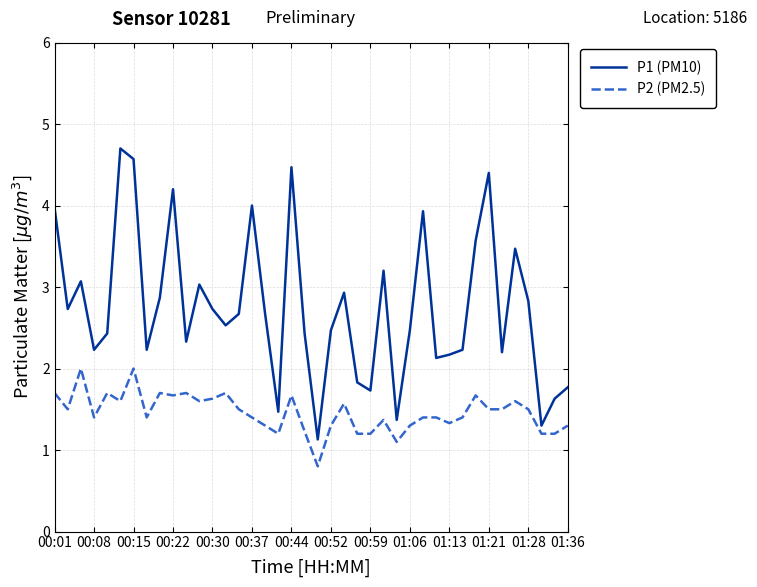

What is the difference between the maximum and minimum values in the P1 (PM10) series?

3.6